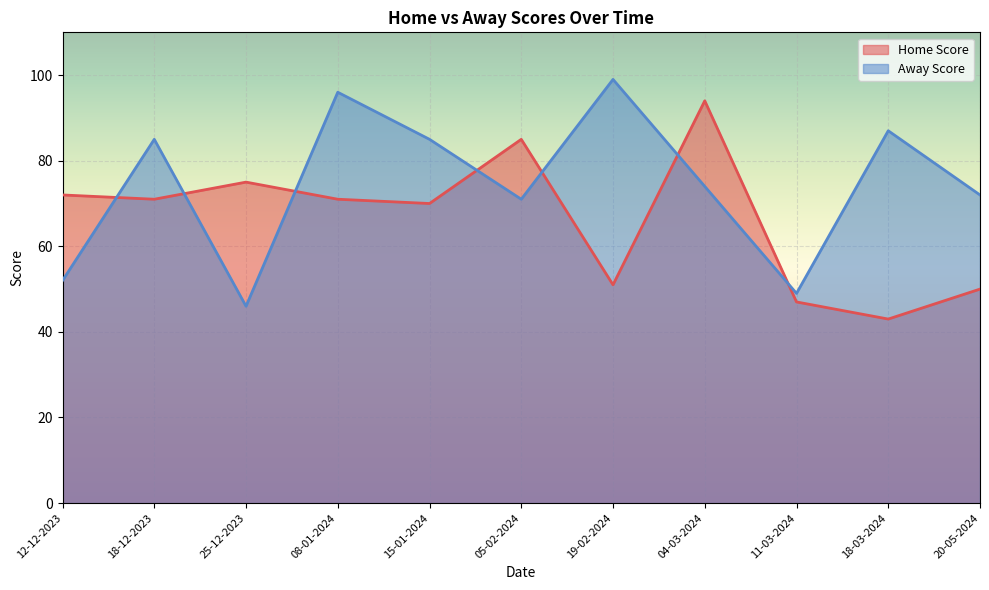

The value of Home Score at 20-05-2024 is 76. True or false?

False